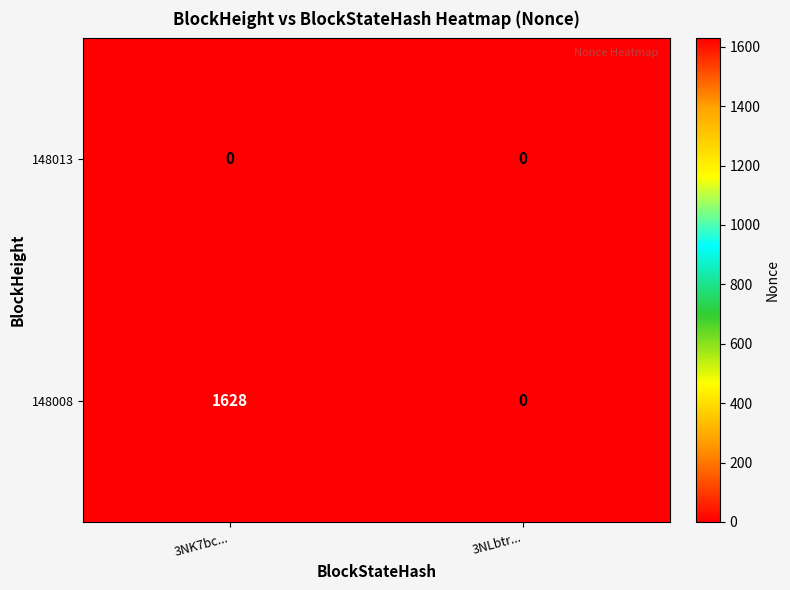

What is the total value across all series at 3NK7bc...?

1628